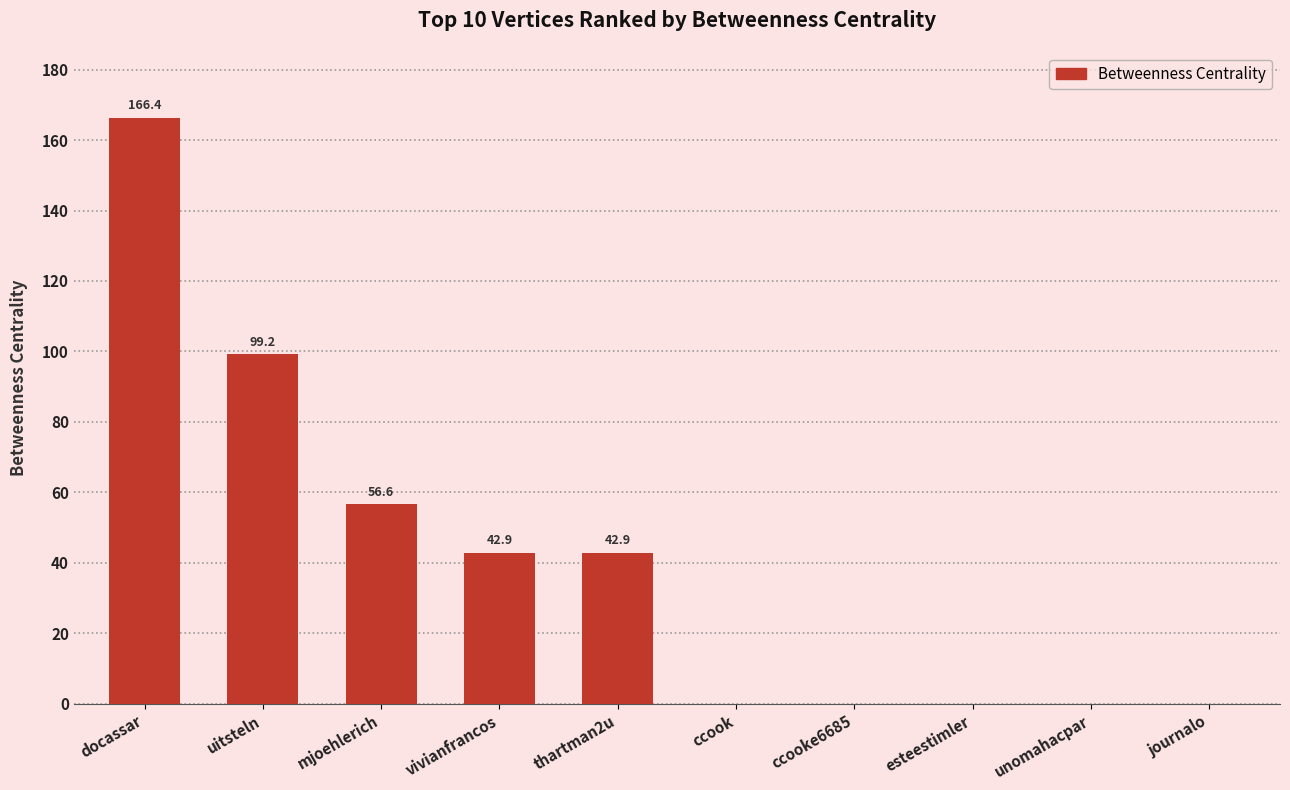

Reading left to right, list all the values displayed in this chart.

docassar=166.4	uitsteln=99.2	mjoehlerich=56.6	vivianfrancos=42.9	thartman2u=42.9	ccook=0.0	ccooke6685=0.0	esteestimler=0.0	unomahacpar=0.0	journalo=0.0